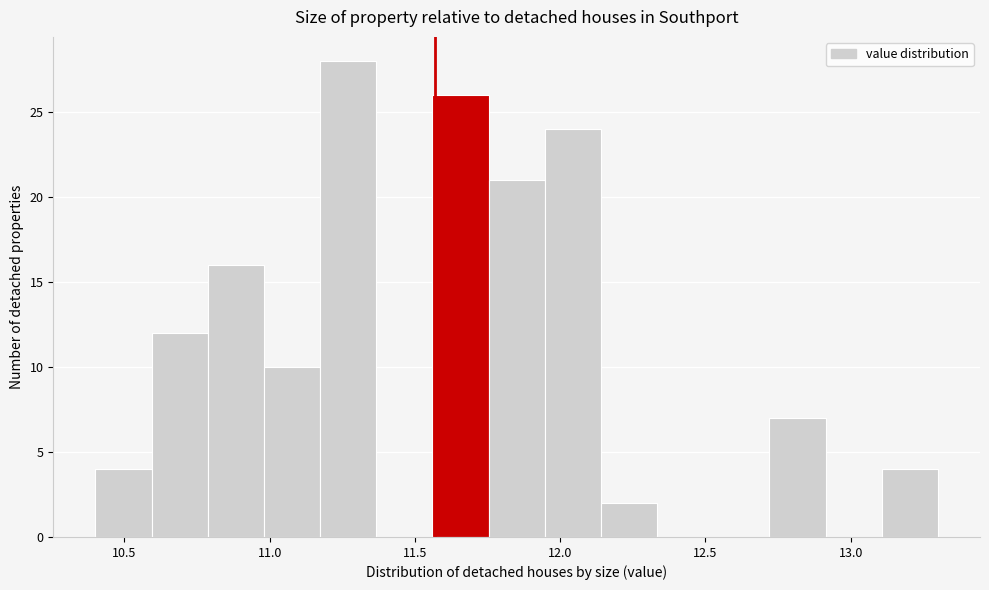

Read against the x-axis, roughly where is the centre of the tallest bar?

11.25